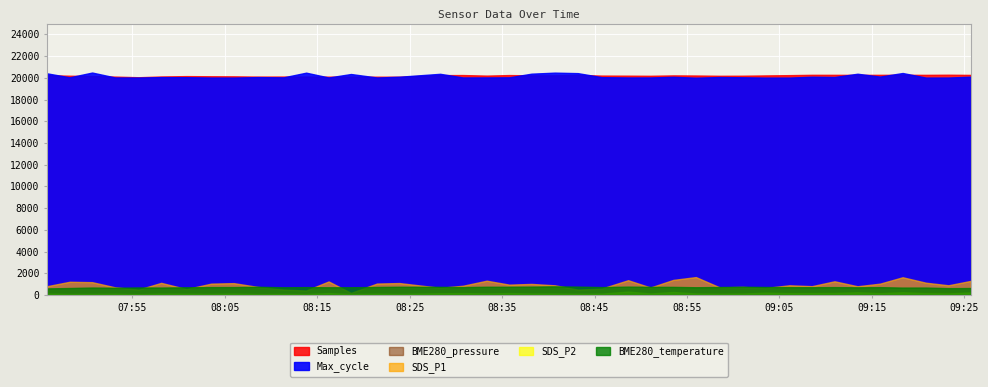

What is the smallest value displayed?

0.8